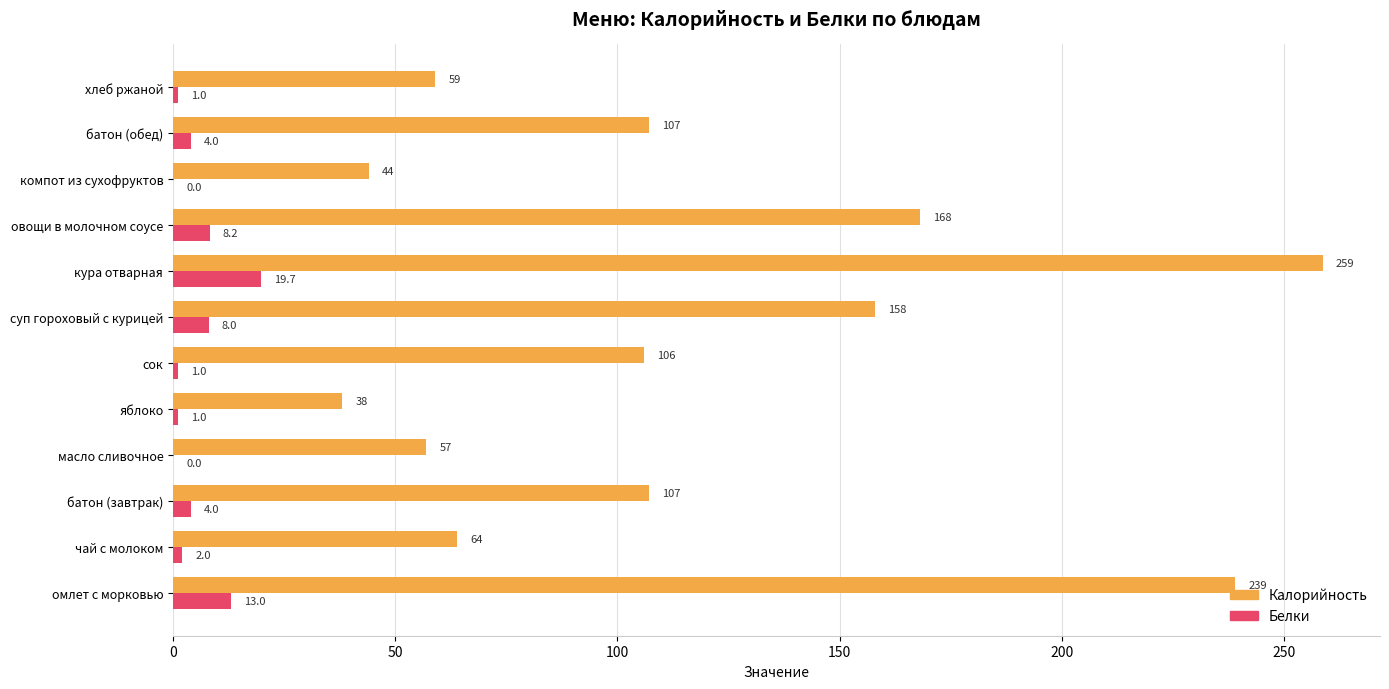

What is the sum of the Белки values at компот из сухофруктов and яблоко?

1.0